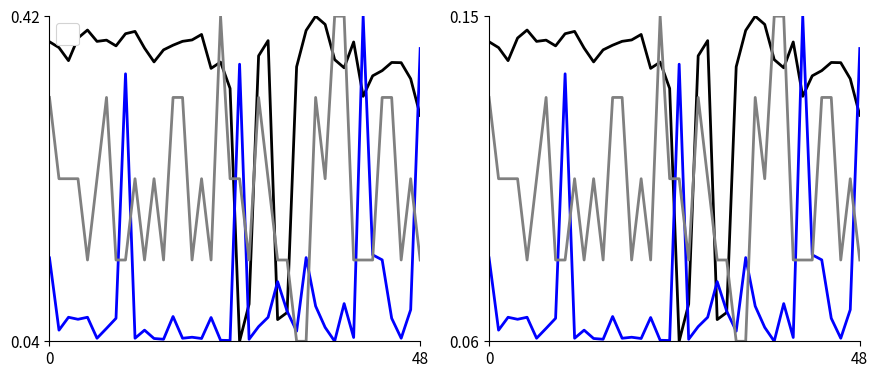

Does the chart have visible grid lines?

No